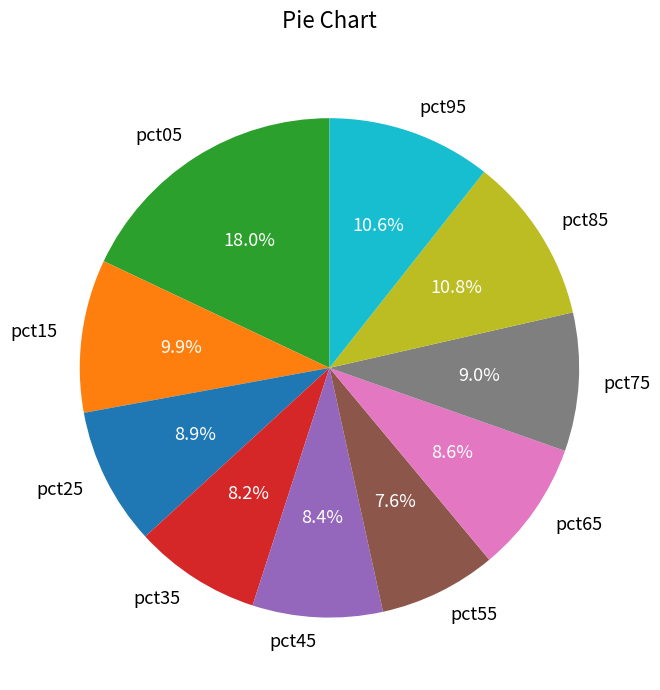

Between pct05 and pct15, which is larger?

pct05